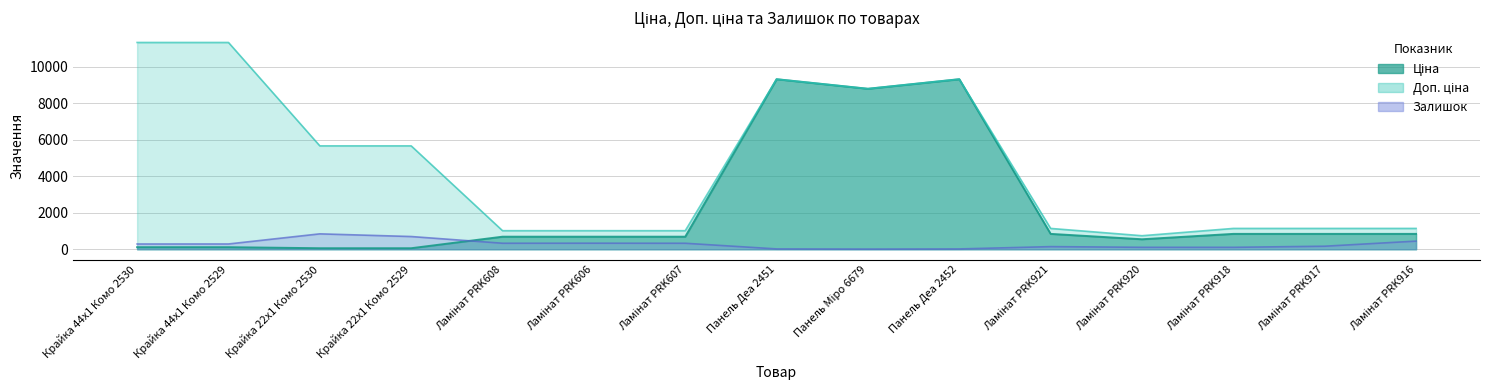

List the series in order of their overall mean, lowest first.

Залишок, Ціна, Доп. ціна